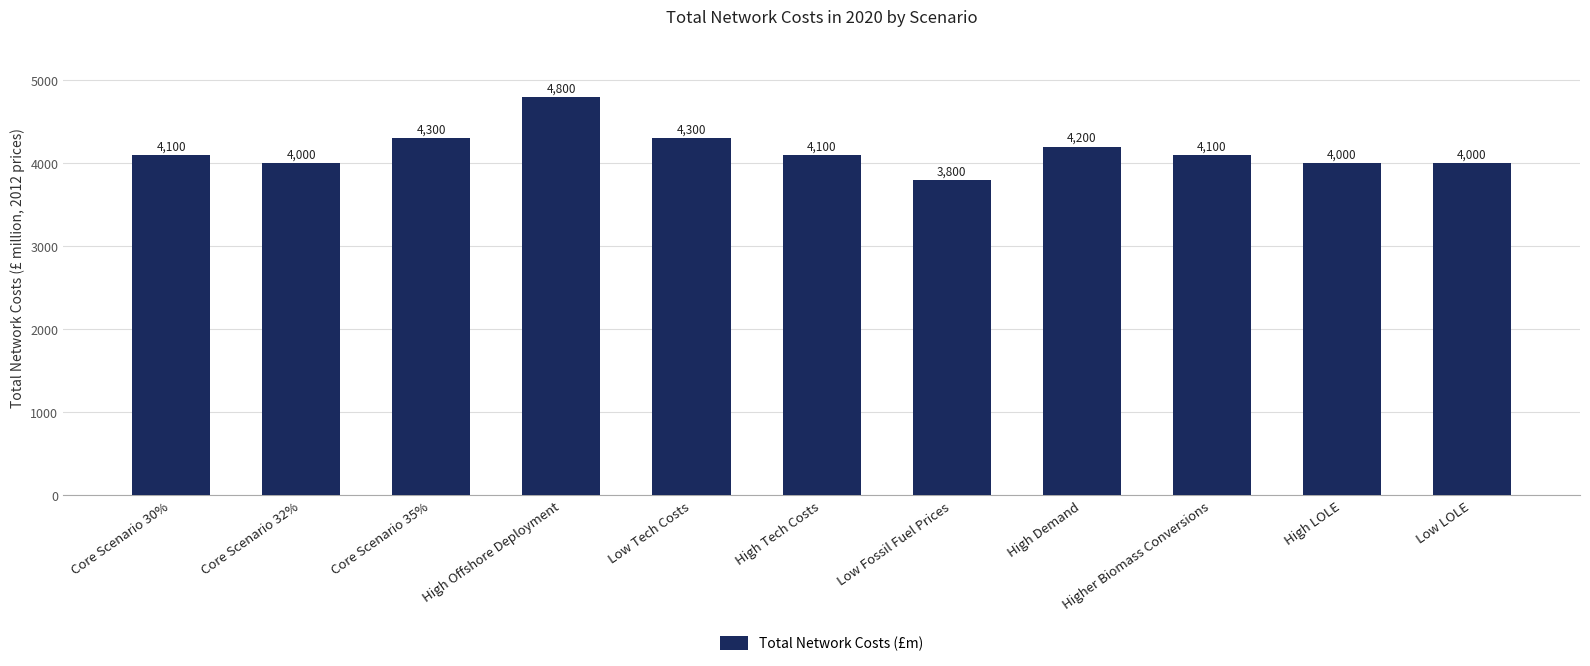

True or false: the data shows 1106 at High LOLE.

False